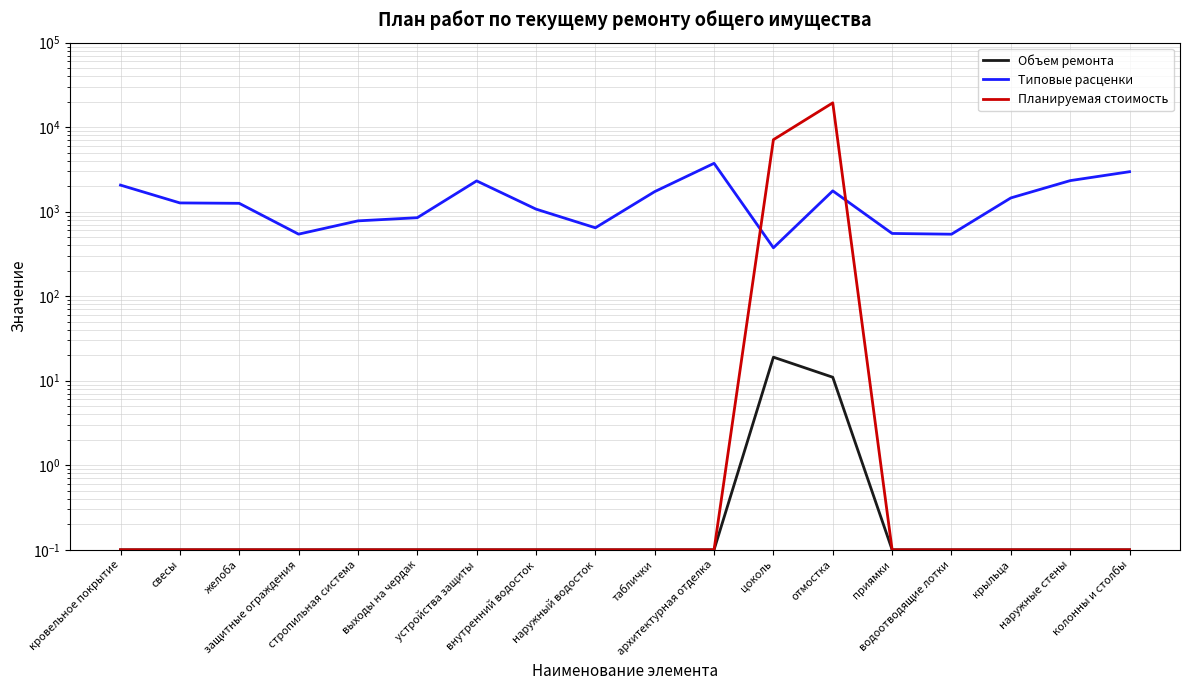

What is the label of the 8th point from the left?

внутренний водосток